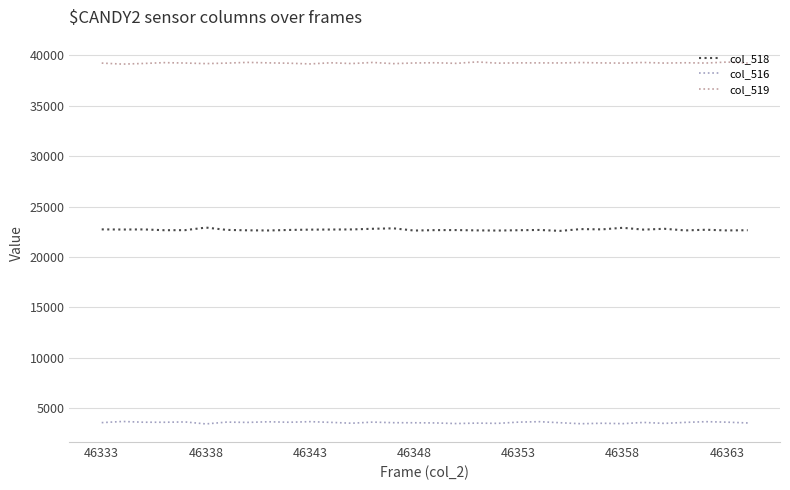

What is the maximum value shown in the chart?

39348